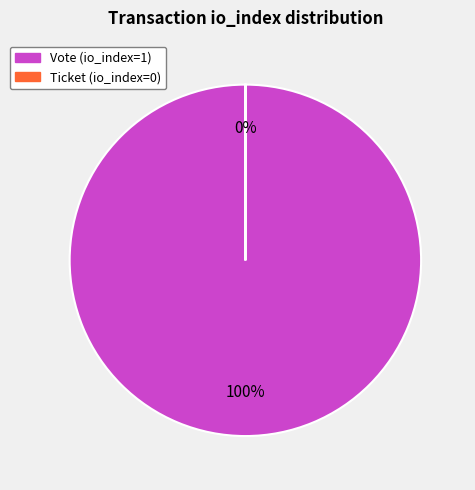

True or false: Vote (io_index=1) accounts for 95% of the total.

False